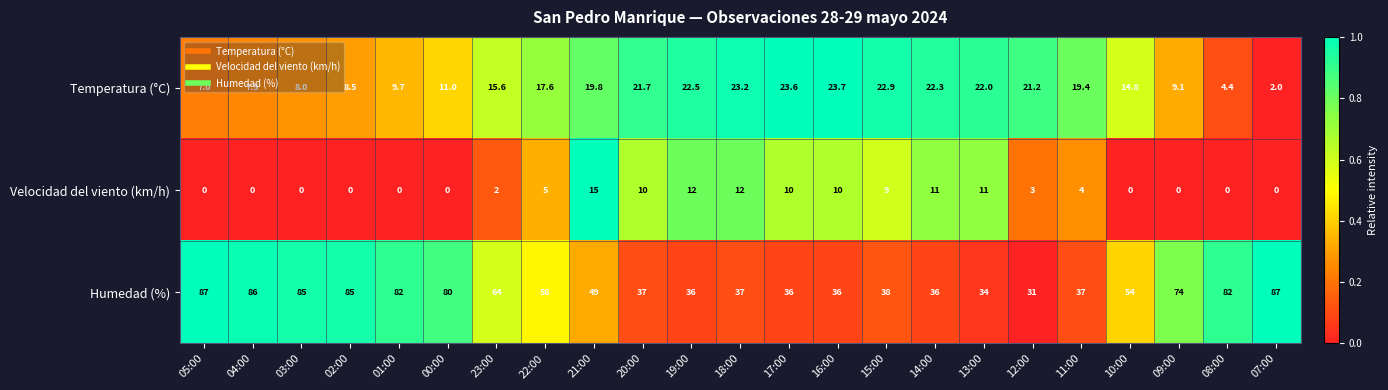

How many data points does each series have?

23